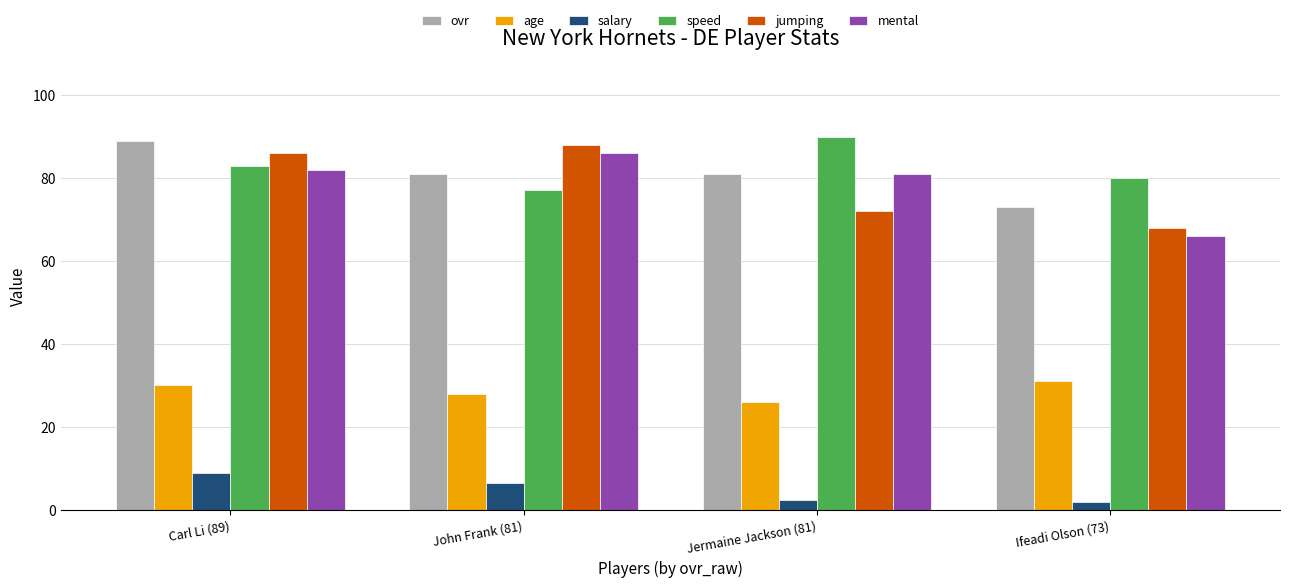

What is the greatest value displayed?

90.0